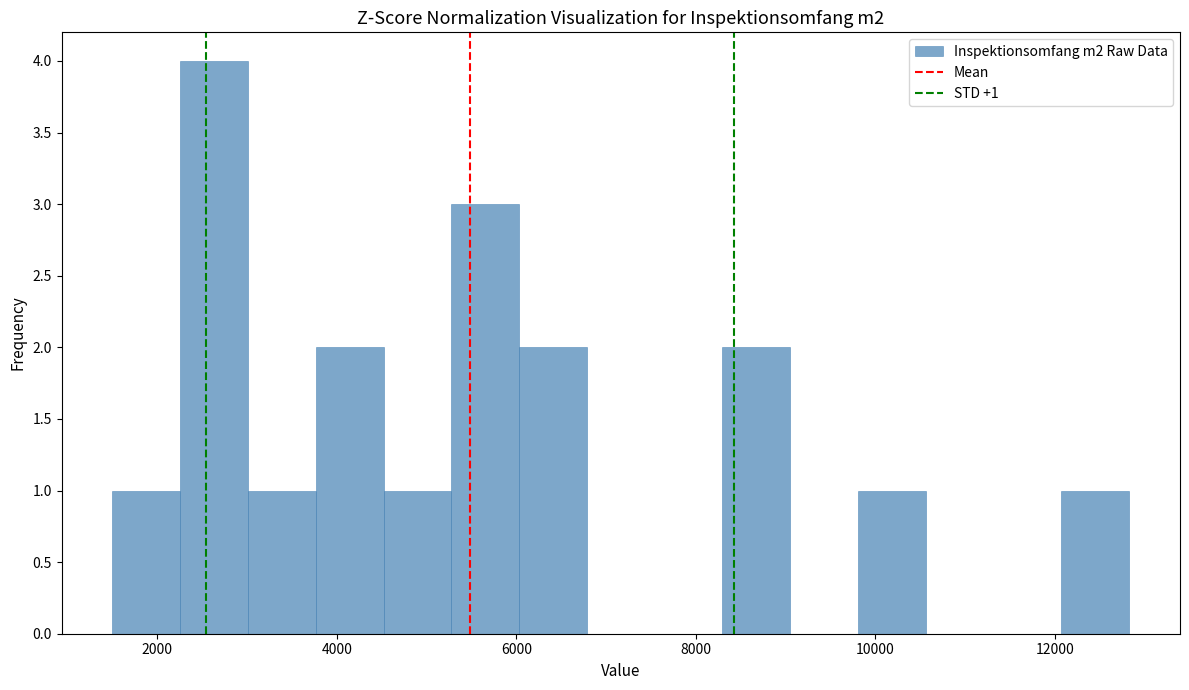

Read against the x-axis, roughly where is the centre of the tallest bar?

2600